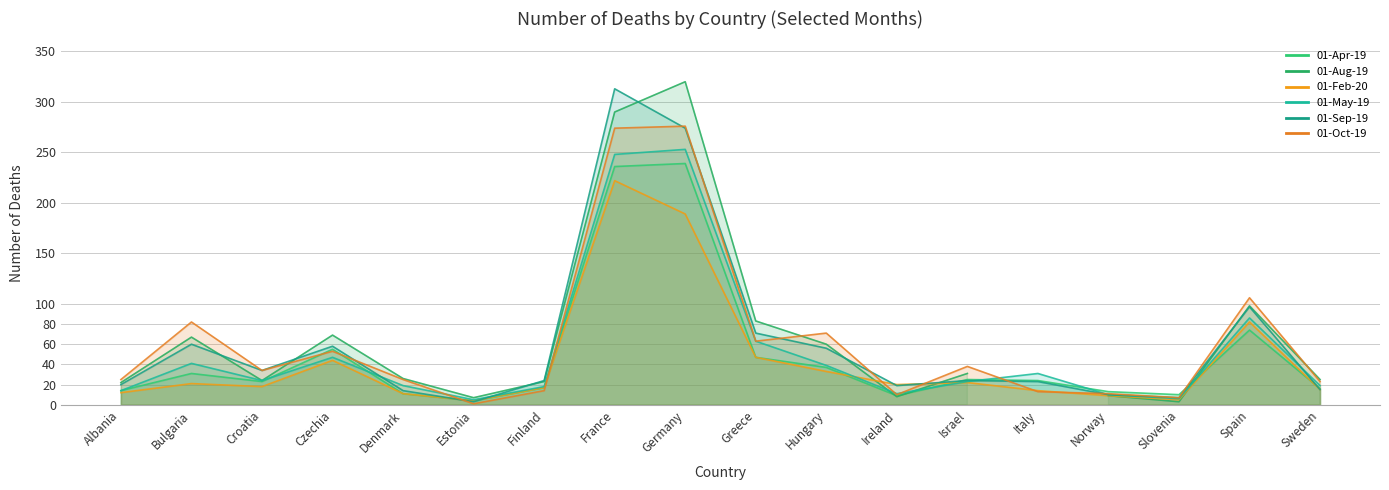

Rank the categories by 01-Feb-20 value from lowest to highest.

Estonia, Slovenia, Norway, Denmark, Albania, Italy, Sweden, Finland, Croatia, Ireland, Bulgaria, Israel, Hungary, Czechia, Greece, Spain, Germany, France